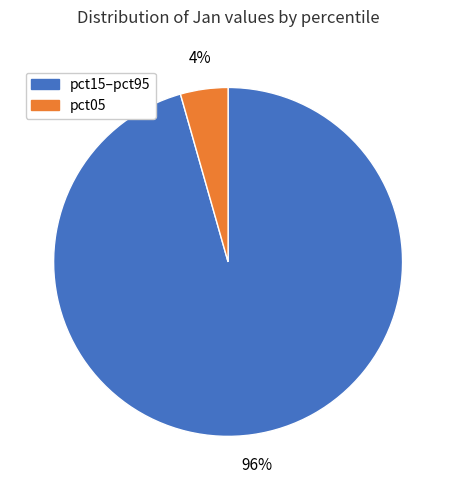

Count the number of slices in the pie.

2